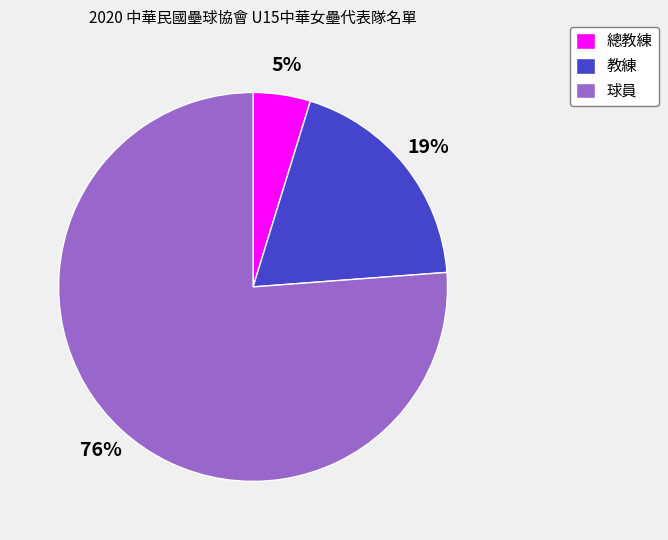

How many slices are in this pie chart?

3